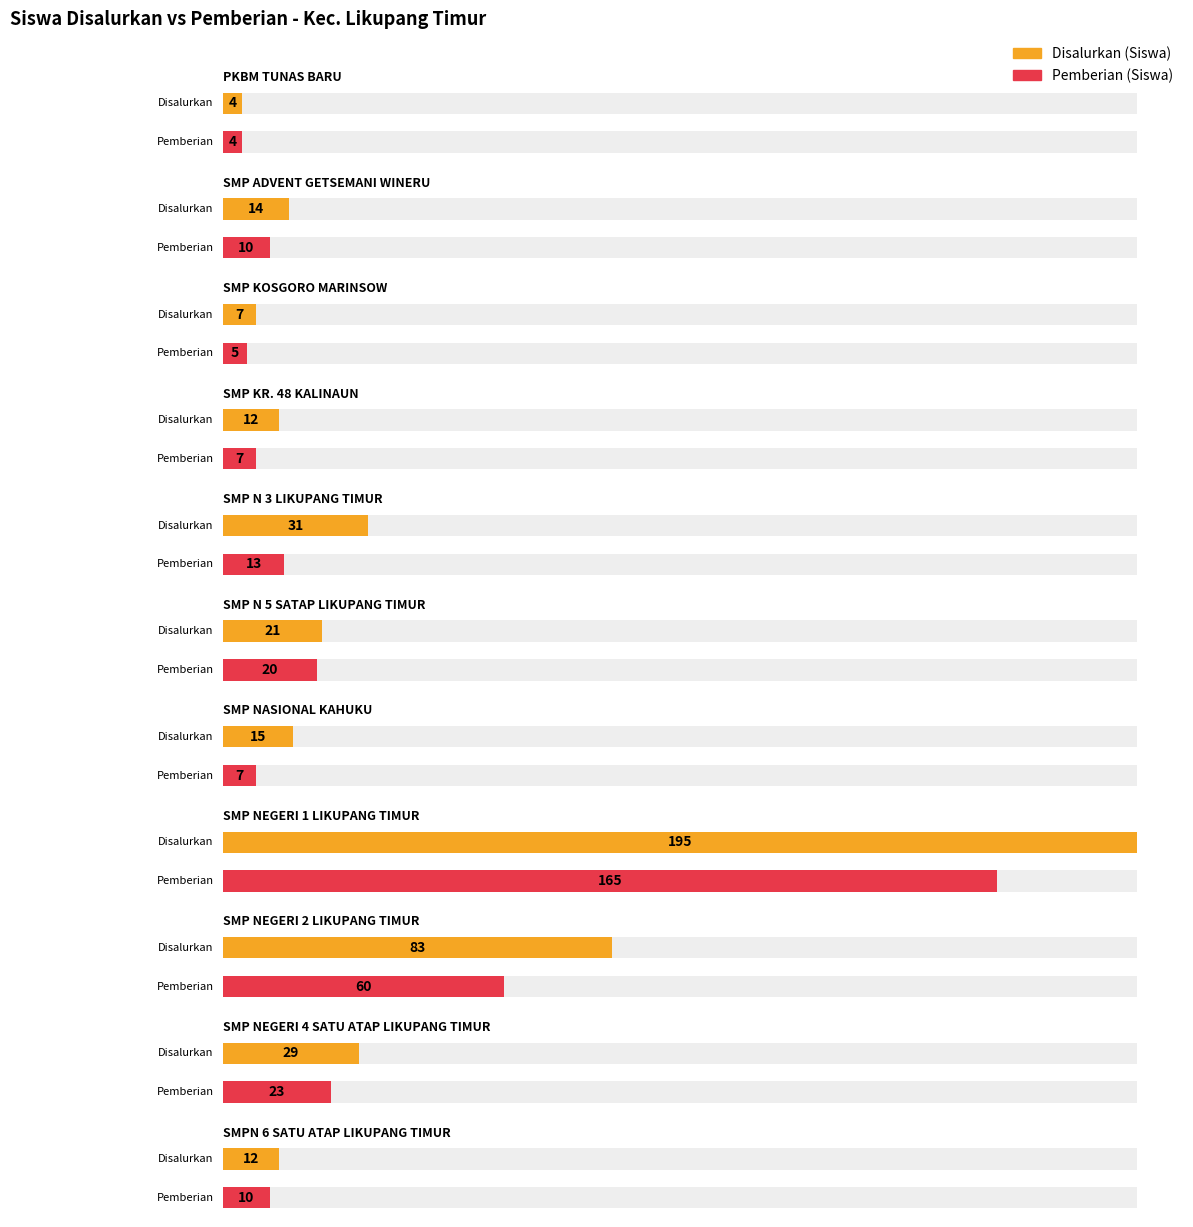

What is the difference between the highest and lowest values at SMPN 6 SATU ATAP LIKUPANG TIMUR?

2